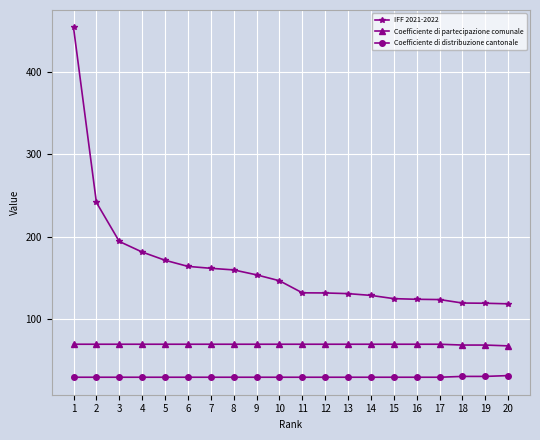

True or false: Coefficiente di partecipazione comunale has a value of 70.0 at 16.

True